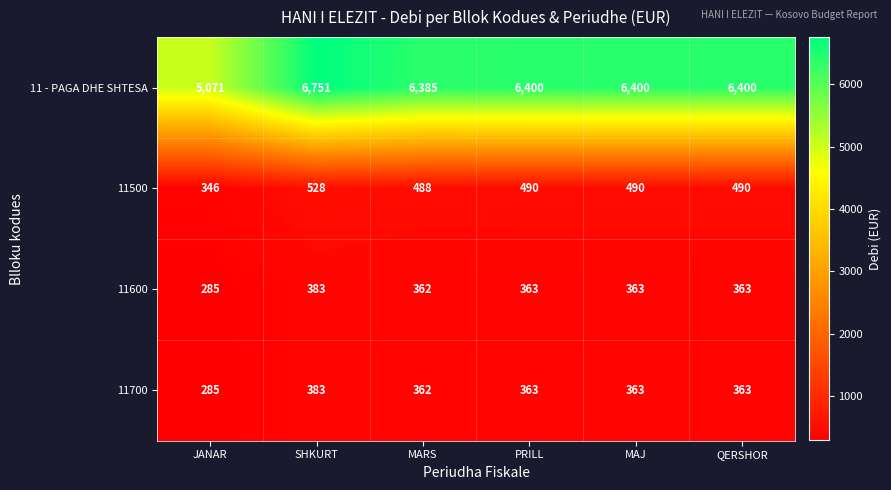

Reading right to left, list all the values displayed in this chart.

11 - PAGA DHE SHTESA: QERSHOR=6400	MAJ=6400	PRILL=6400	MARS=6385	SHKURT=6751	JANAR=5071
11500: QERSHOR=490	MAJ=490	PRILL=490	MARS=488	SHKURT=528	JANAR=346
11600: QERSHOR=363	MAJ=363	PRILL=363	MARS=362	SHKURT=383	JANAR=285
11700: QERSHOR=363	MAJ=363	PRILL=363	MARS=362	SHKURT=383	JANAR=285